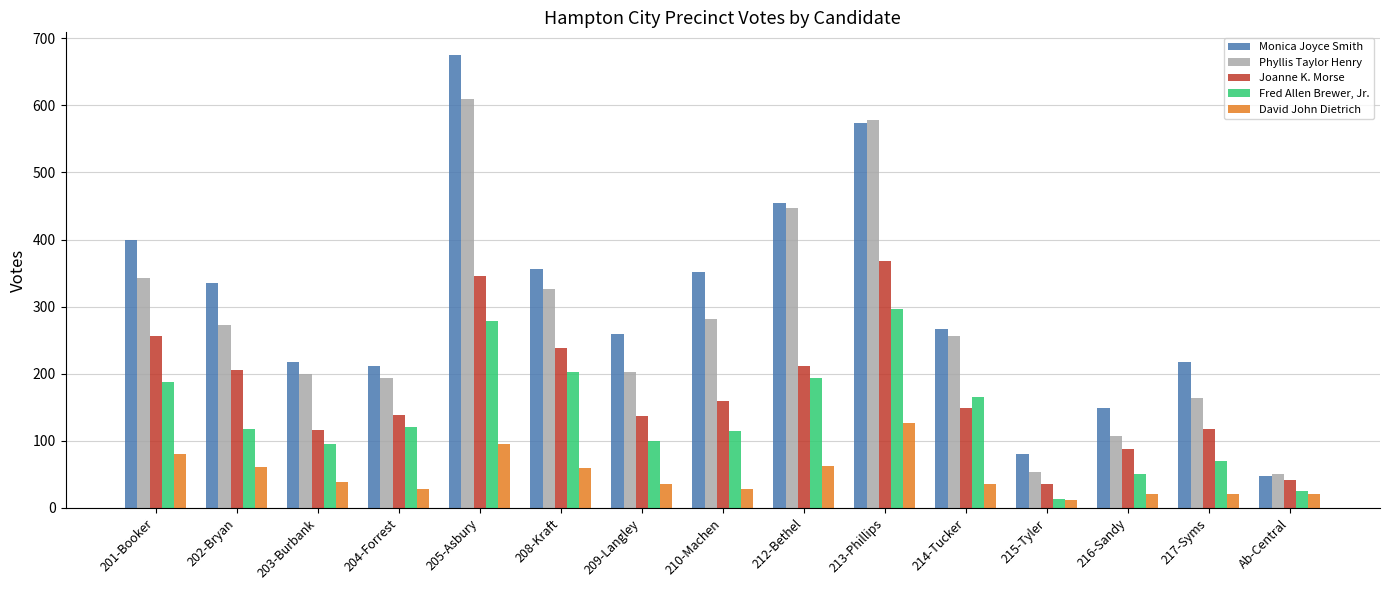

What is the difference between the Phyllis Taylor Henry values at 213-Phillips and 204-Forrest?

385